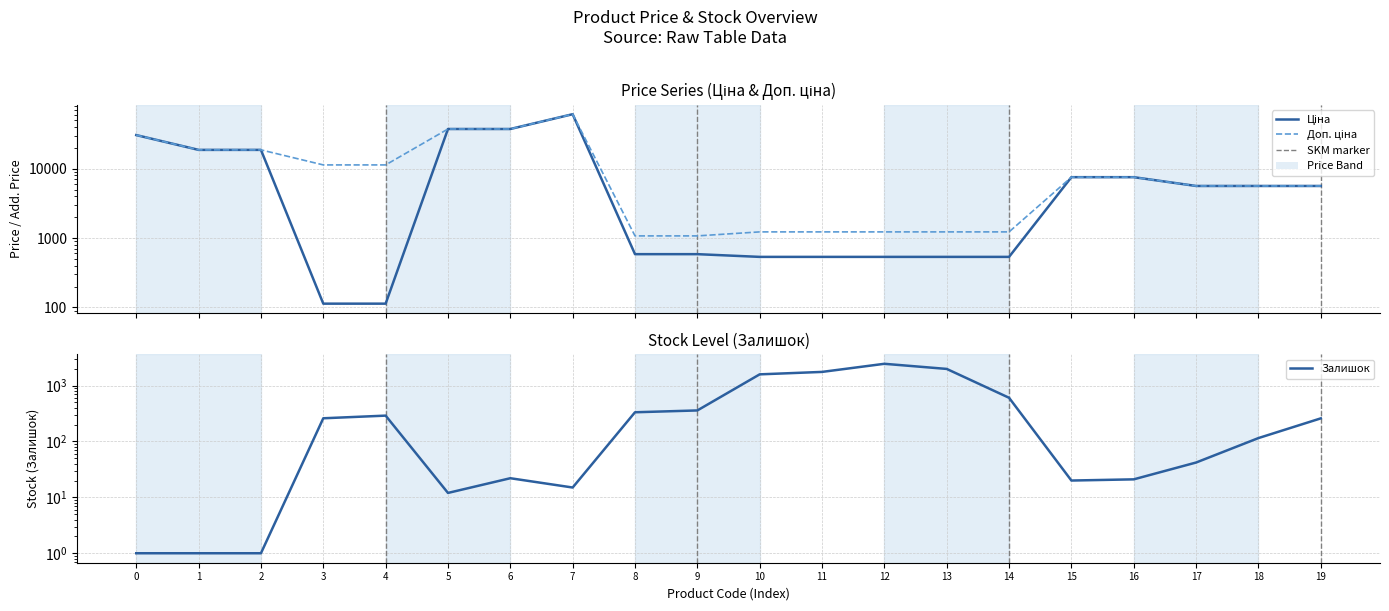

Reading left to right, extract all data points from this chart.

Ціна: 30512.3	18671.5	18671.5	113.3	113.3	37343.0	37343.0	61024.7	586.0	586.0	535.4	535.4	535.4	535.4	535.4	7545.9	7545.9	5636.0	5636.0	5636.0
Доп. ціна: 30512.3	18671.5	18671.5	11334.0	11334.0	37343.0	37343.0	61024.7	1074.5	1074.5	1227.2	1227.2	1227.2	1227.2	1227.2	7545.9	7545.9	5636.0	5636.0	5636.0
Залишок: 1.0	1.0	1.0	260.0	290.0	12.0	22.0	15.0	333.0	359.0	1588.0	1756.0	2453.0	1986.0	605.0	20.0	21.0	42.0	115.0	259.0